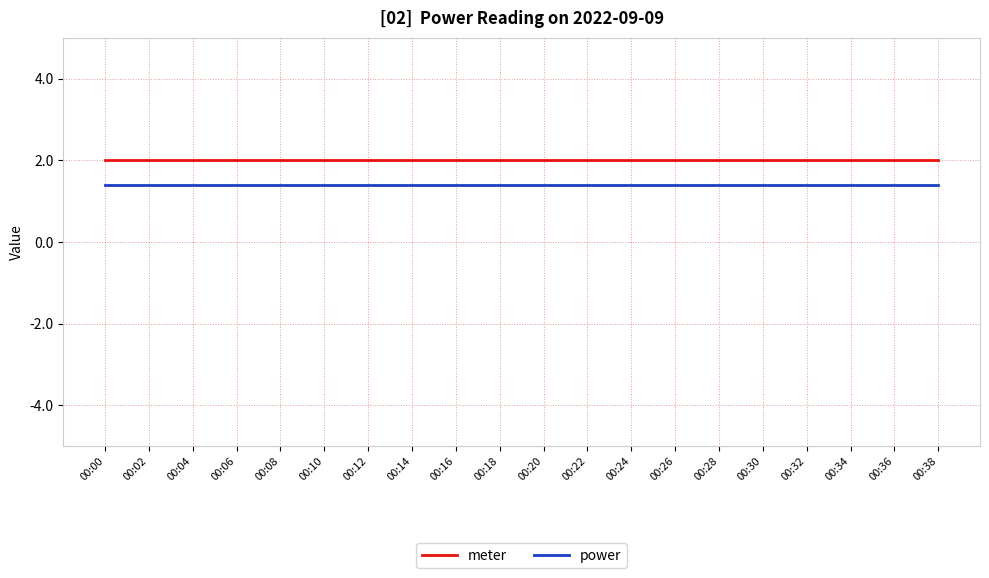

Which series has the largest total across all categories?

meter